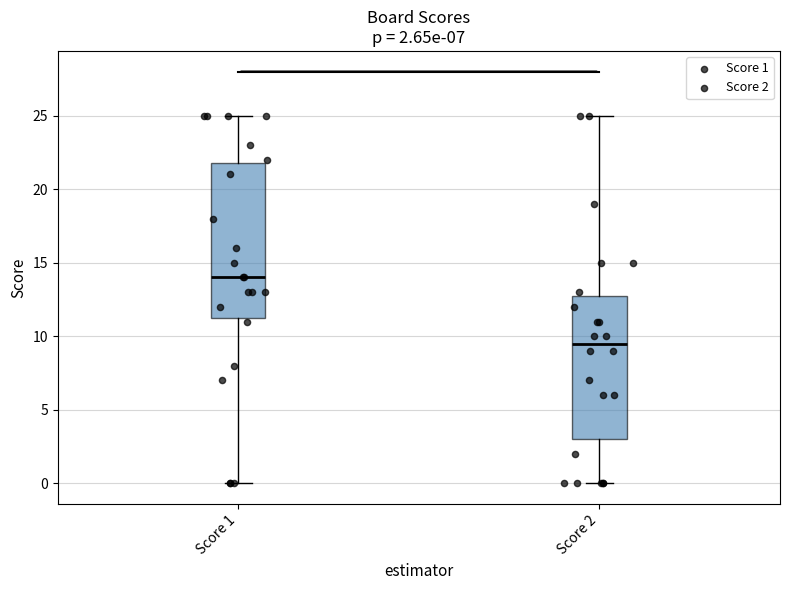

Which box is the tallest, from its lower edge to its upper edge?

Score 1